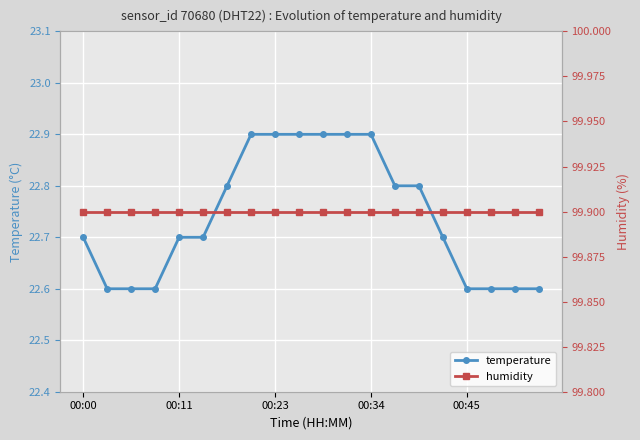

What is the highest value of the temperature series?

22.9